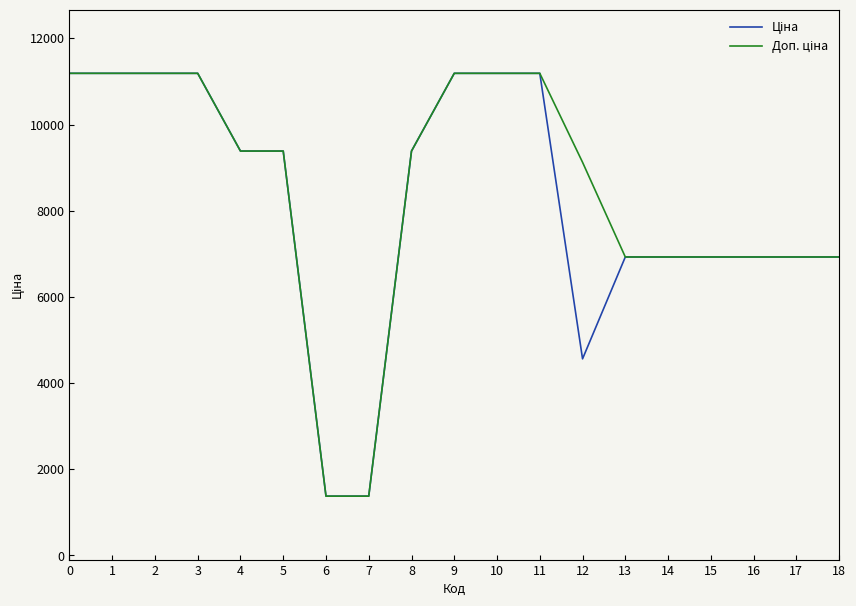

How many lines are shown in the chart?

2